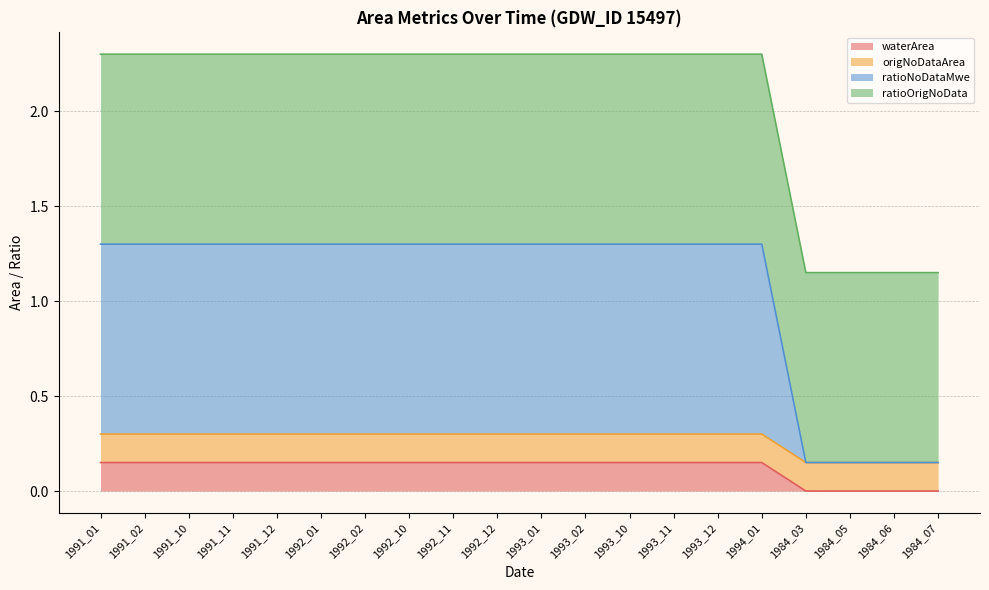

What is the average value of the waterArea series?

0.1